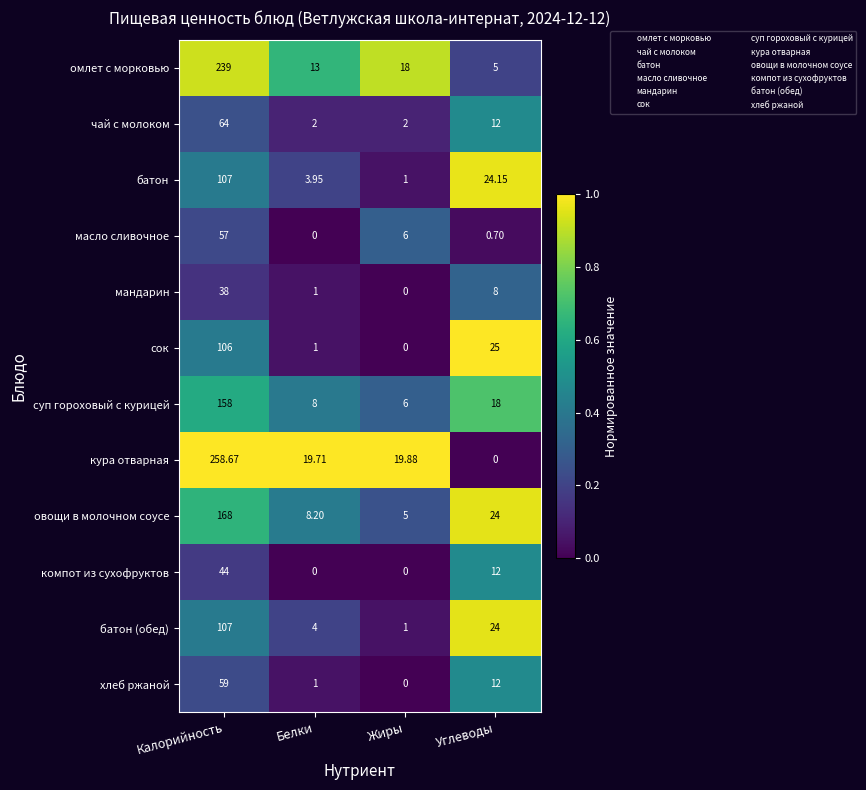

Which series changed the most between Белки and Углеводы?

сок